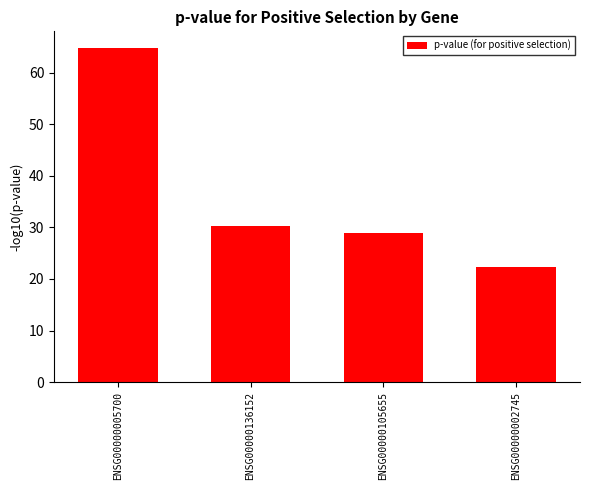

Reading left to right, list all the values displayed in this chart.

ENSG00000005700=64.8	ENSG00000136152=30.2	ENSG00000105655=28.9	ENSG00000002745=22.3